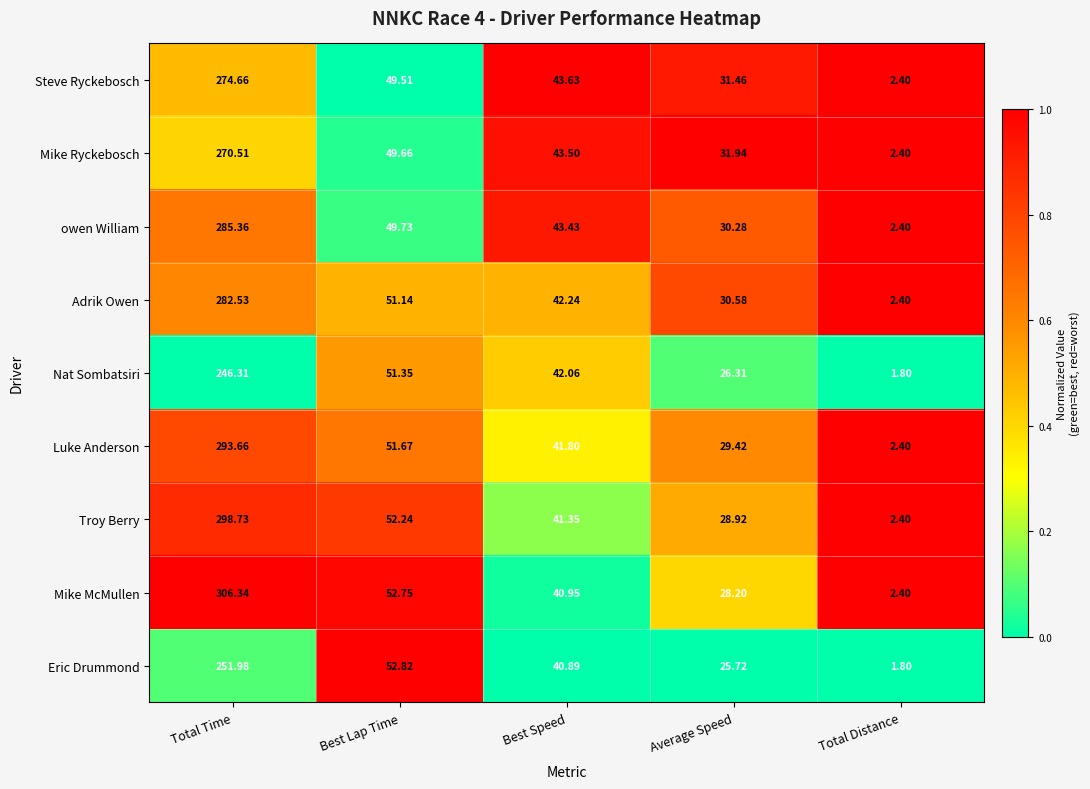

How many categories are shown in the chart?

5